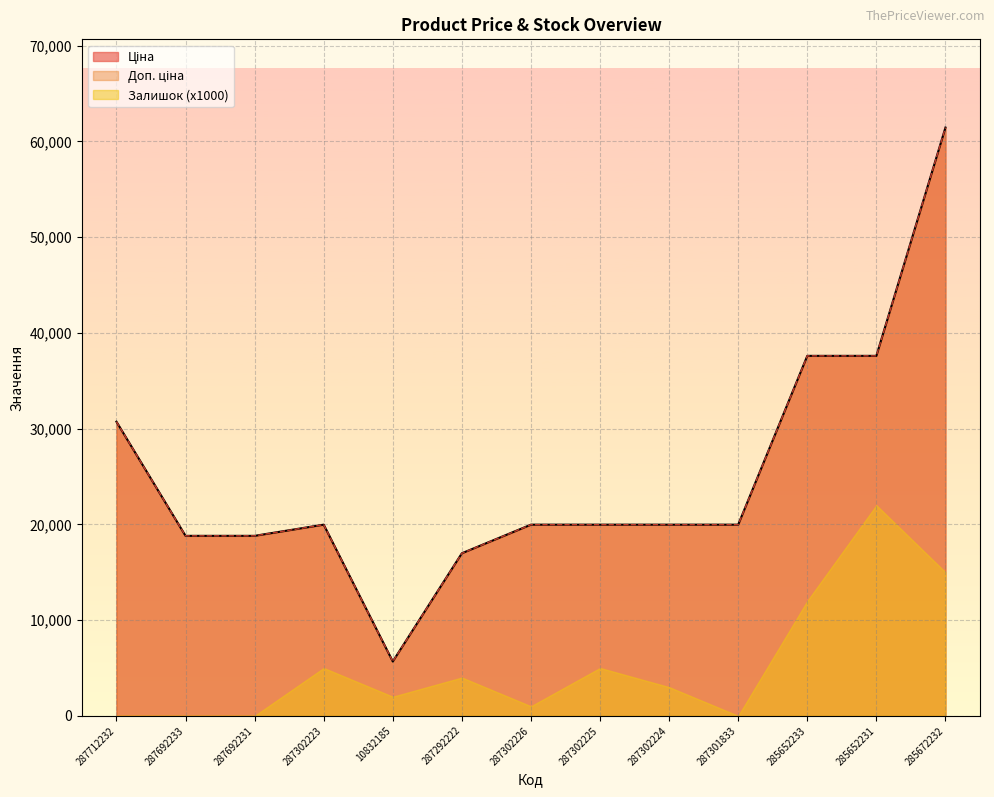

True or false: Доп. ціна and Ціна cross at least once.

False